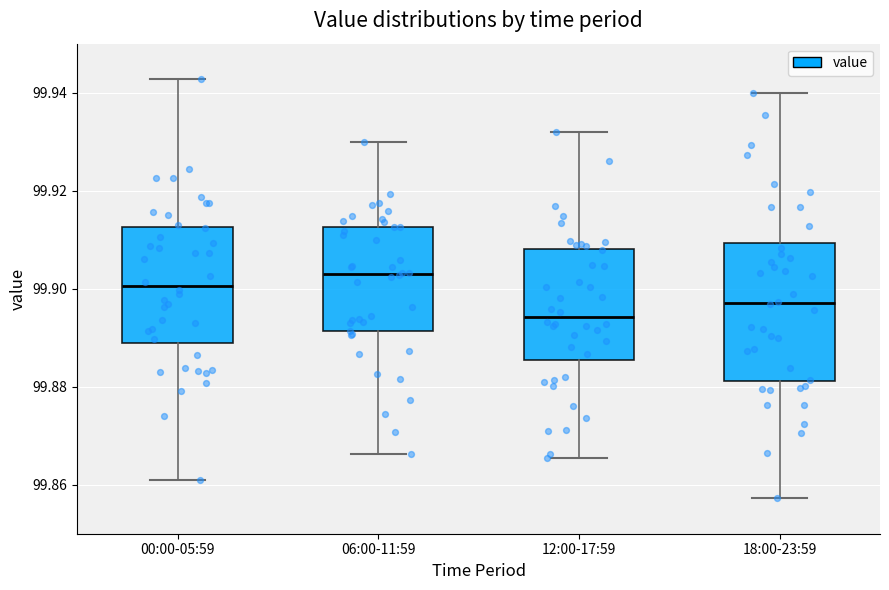

Reading left to right, transcribe this box plot: for each box, give where its median line is, the range the box spans, and where its two whiskers end, as read against the y-axis. The values are not printed on the chart, so give them approximately, as read against the axis.

00:00-05:59: median 99.900, box 99.888 to 99.912, whiskers 99.860 to 99.942
06:00-11:59: median 99.904, box 99.892 to 99.912, whiskers 99.866 to 99.930
12:00-17:59: median 99.894, box 99.886 to 99.908, whiskers 99.866 to 99.932
18:00-23:59: median 99.898, box 99.882 to 99.910, whiskers 99.858 to 99.940